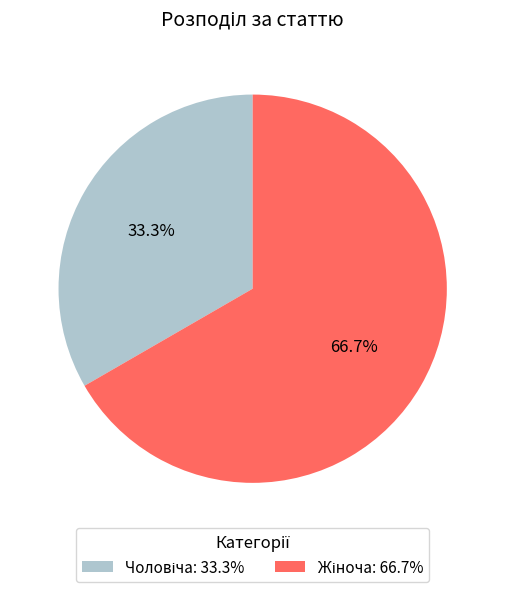

How many slices are in this pie chart?

2